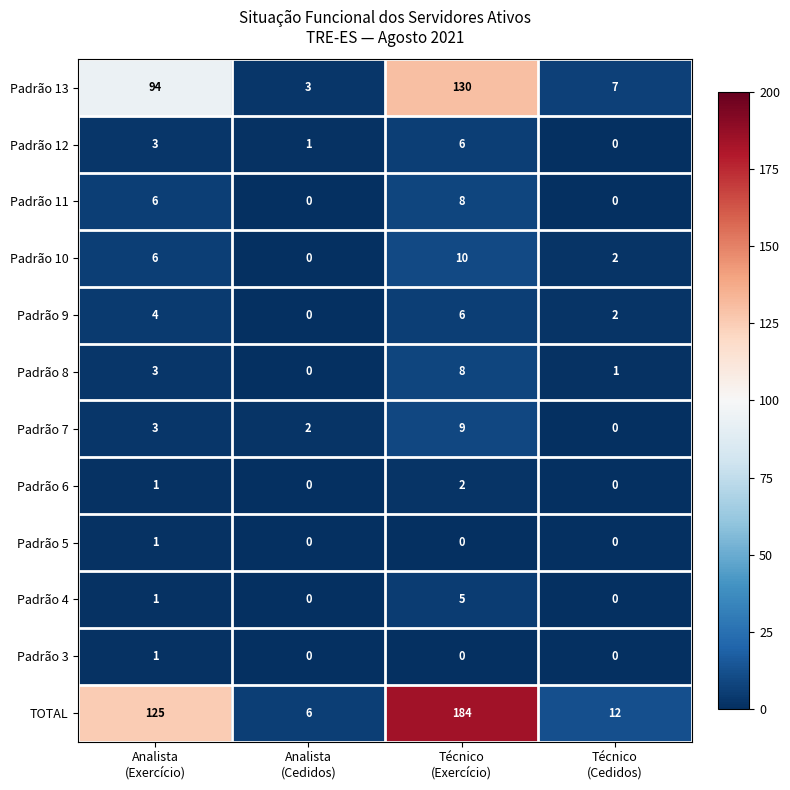

Which series has the largest total across all categories?

TOTAL